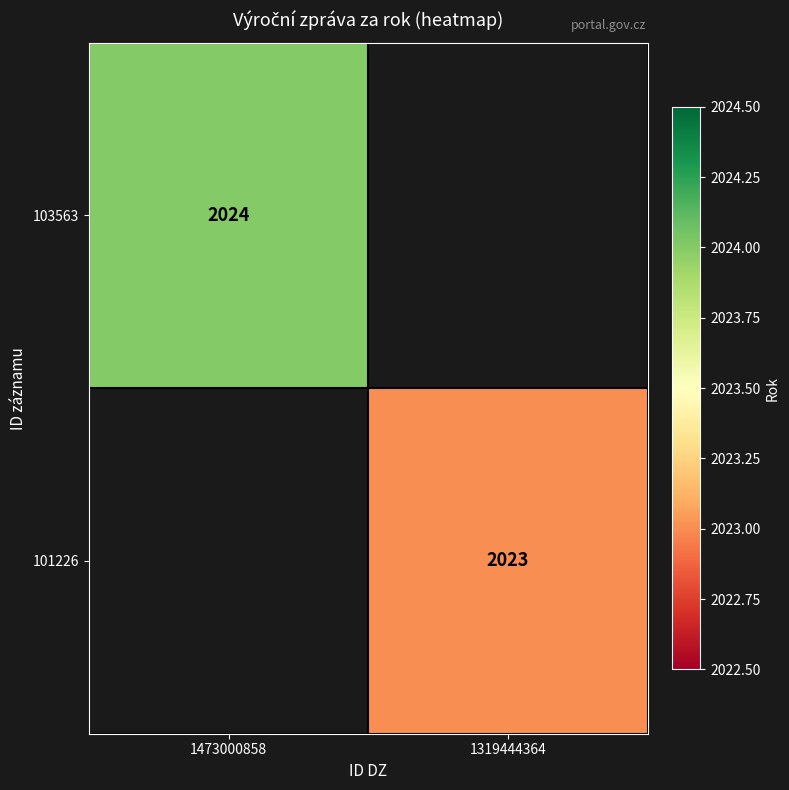

The value of 103563 at 1473000858 is 2024. True or false?

True